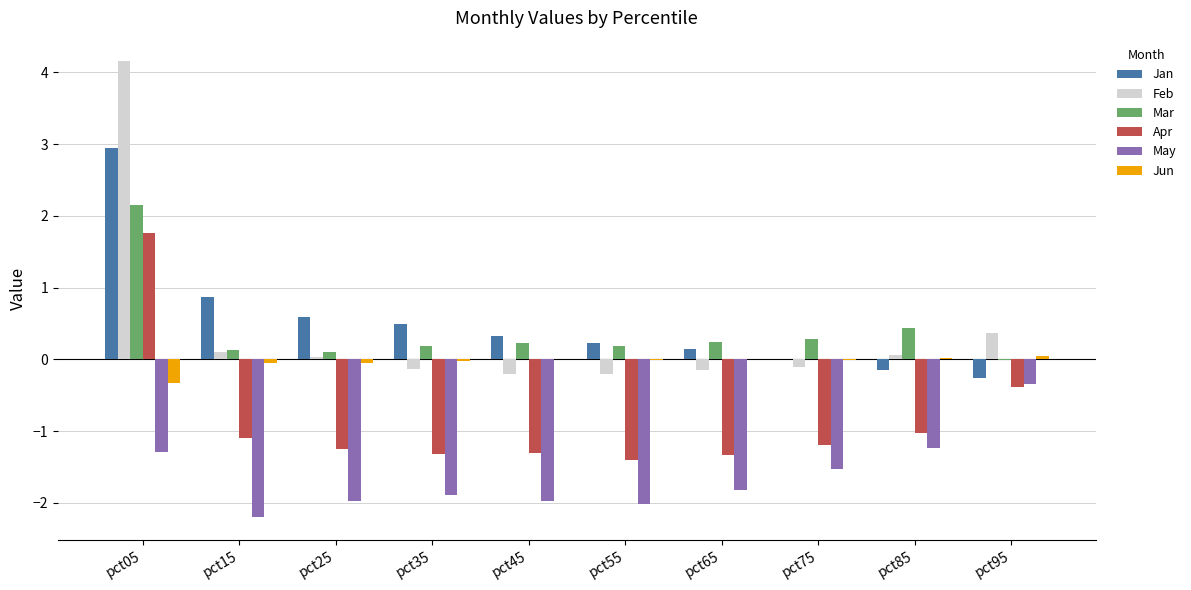

What is the highest value of the Jan series?

3.0